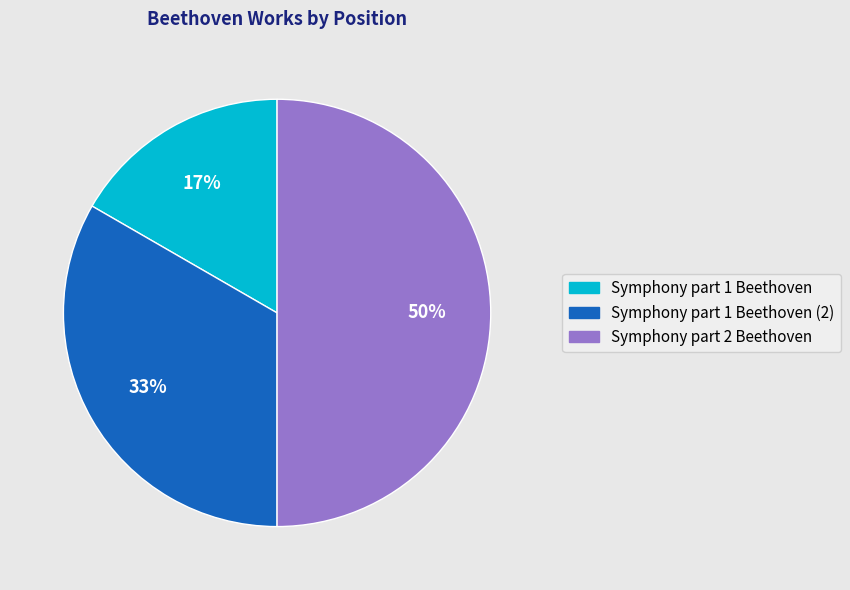

To the nearest percent, what is the difference between the largest and smallest slice percentages?

33%